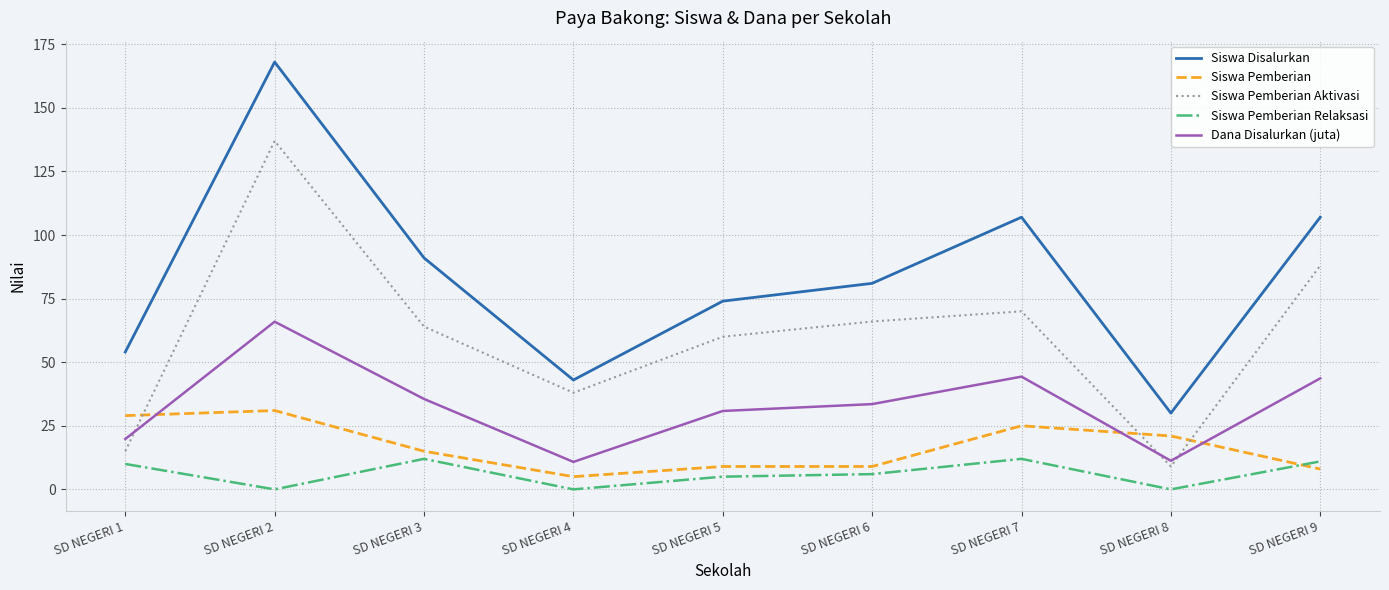

Which series has the largest range (max minus min)?

Siswa Disalurkan